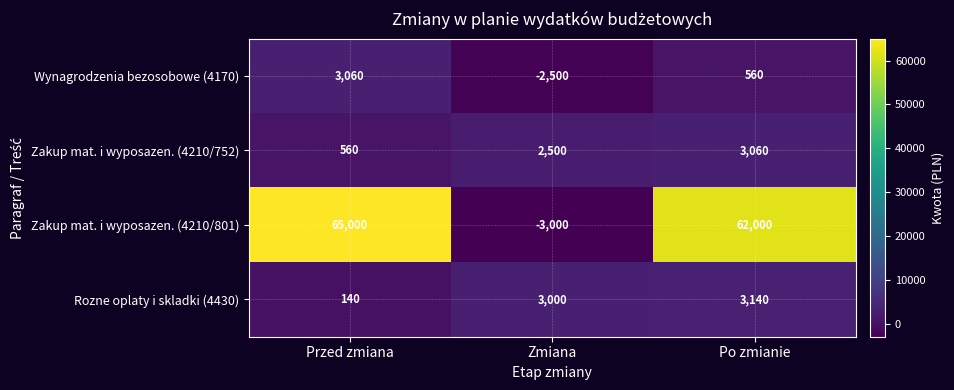

Count the Wynagrodzenia bezosobowe (4170) values in the range -2500 to 3060.

3